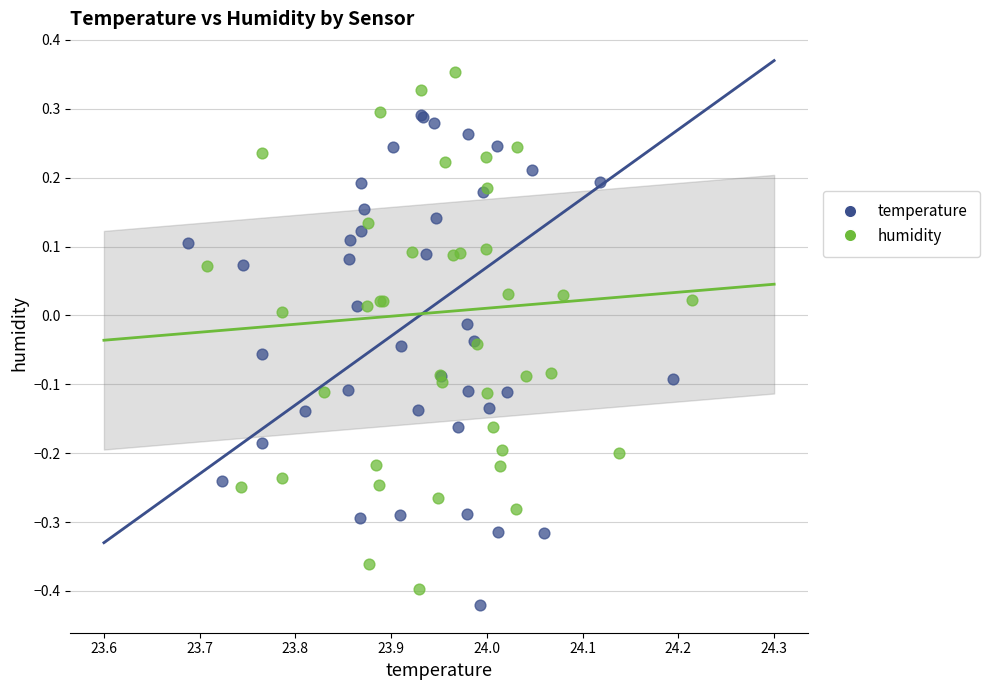

Which series contains the highest Y value?

humidity